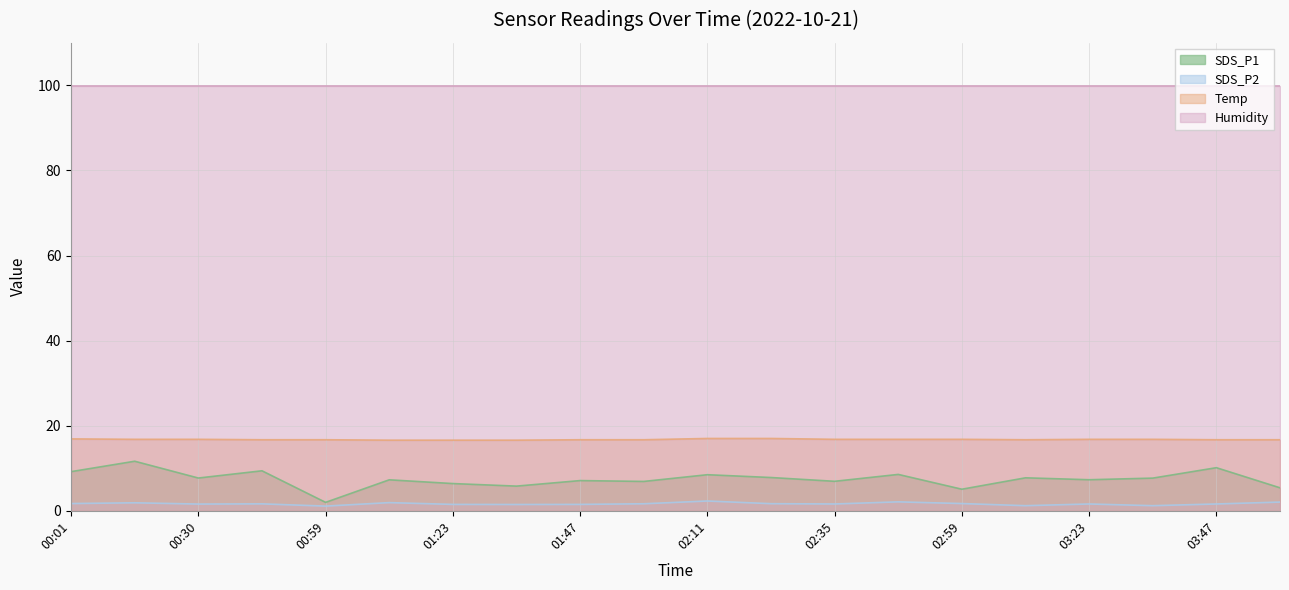

Which label corresponds to the largest value in the chart?

02:11